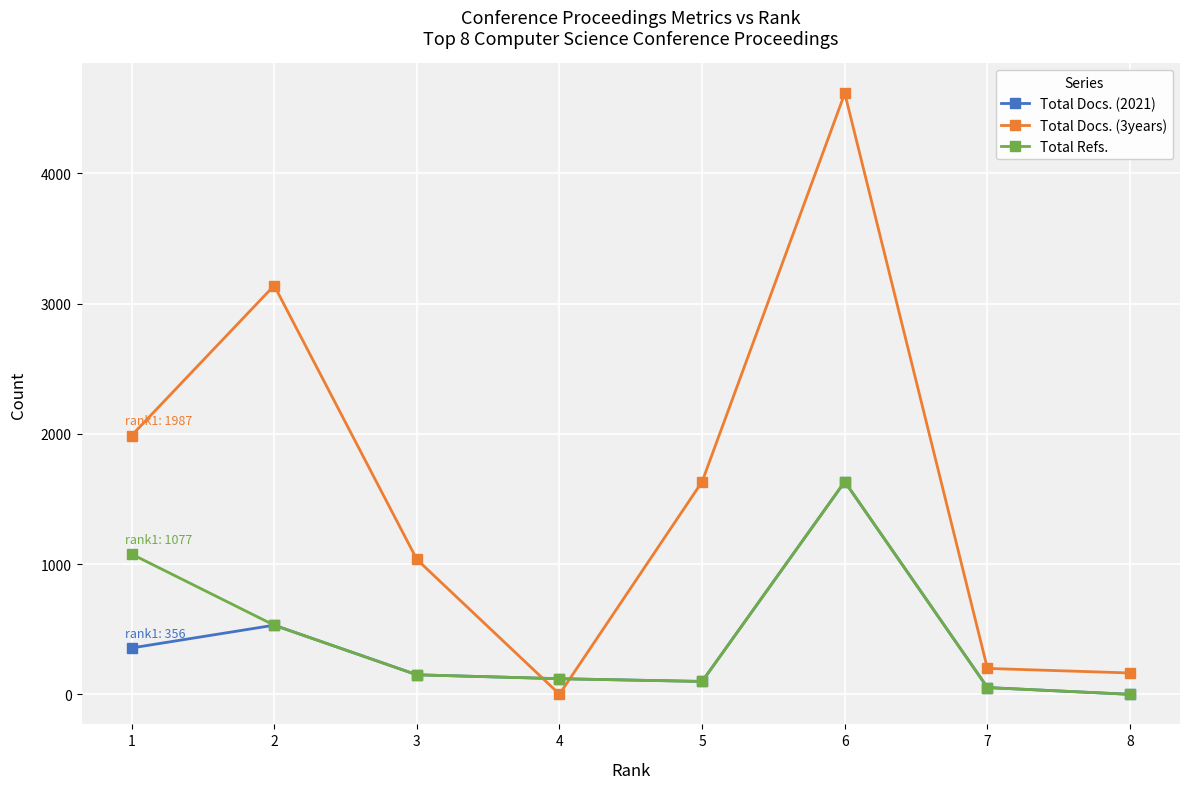

Where do Total Docs. (3years) and Total Docs. (2021) first cross each other?

3 and 4